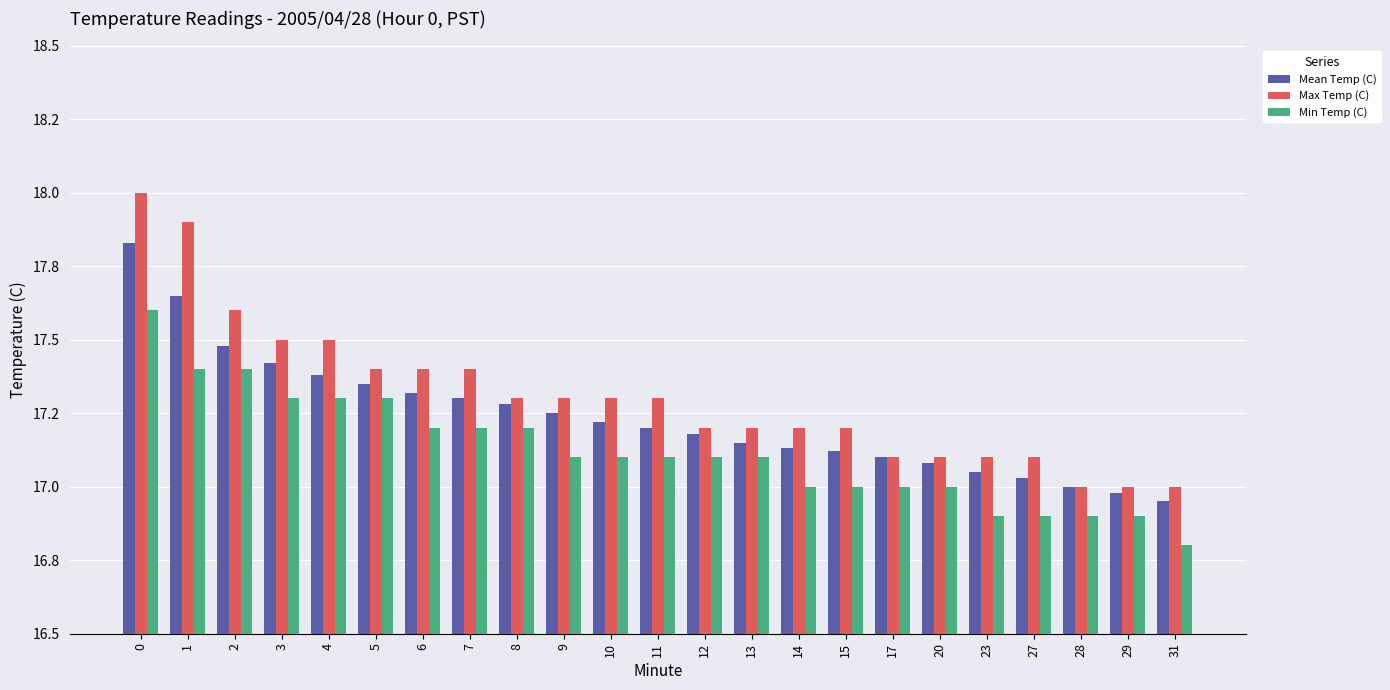

What are all the series names shown in the legend?

Mean Temp (C), Max Temp (C), Min Temp (C)